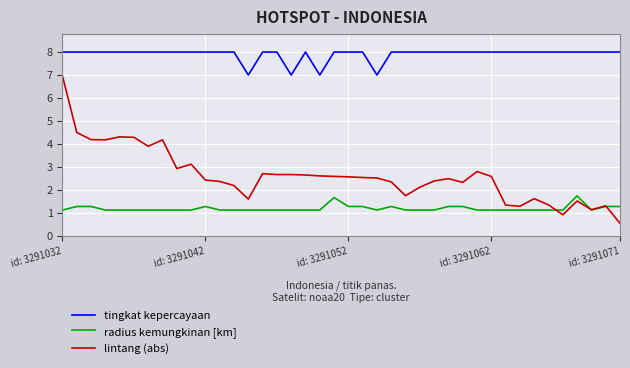

How many lines are shown in the chart?

3